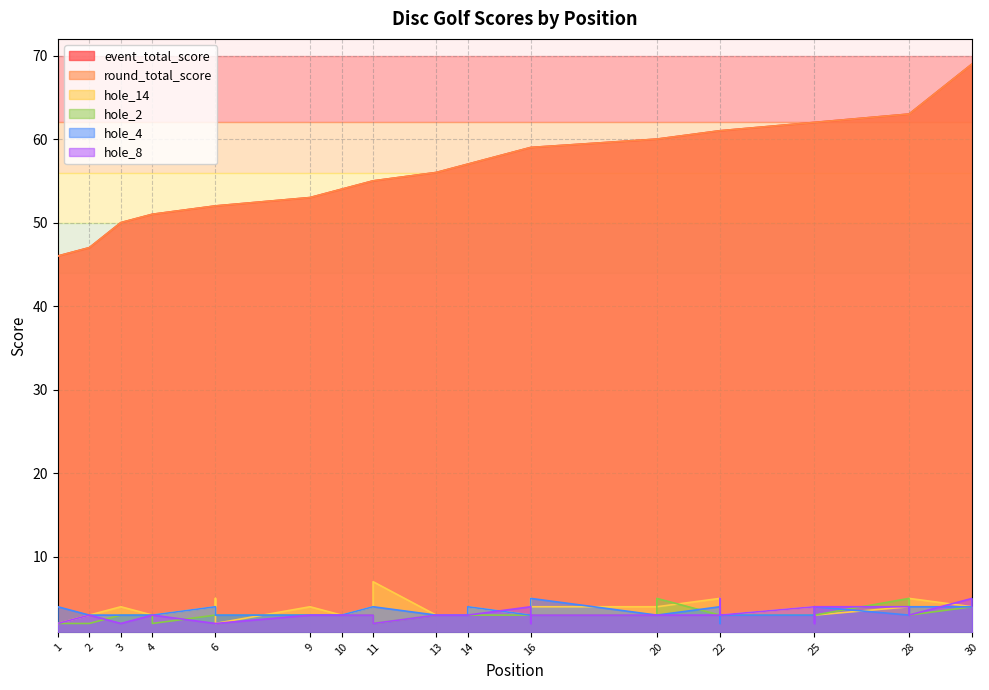

Count the hole_8 values in the range 2 to 4.

29